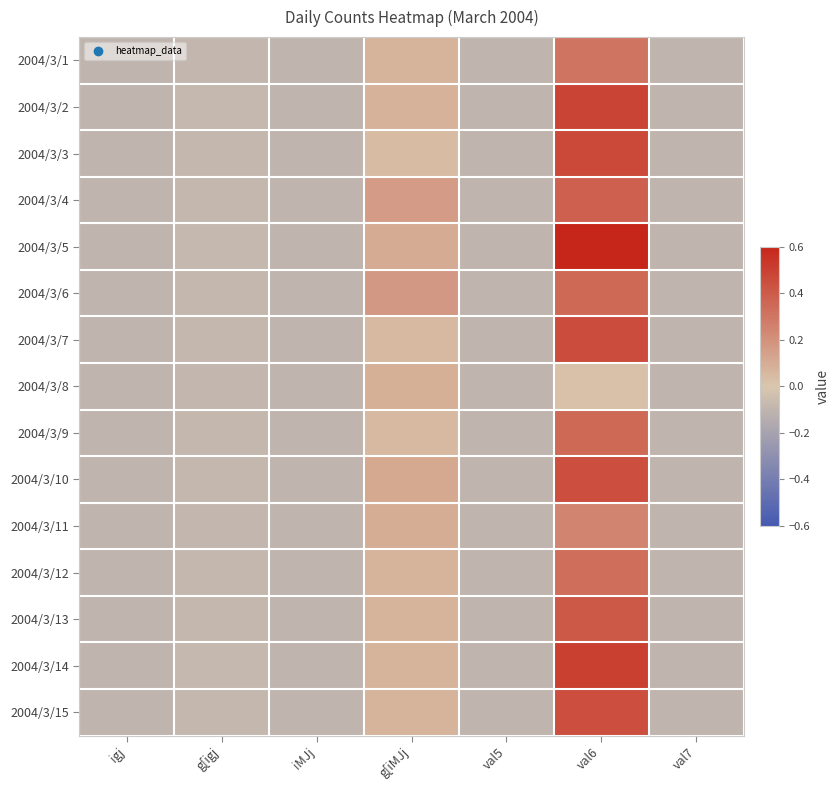

Between val5 and val6, which series saw the biggest shift?

2004/3/5